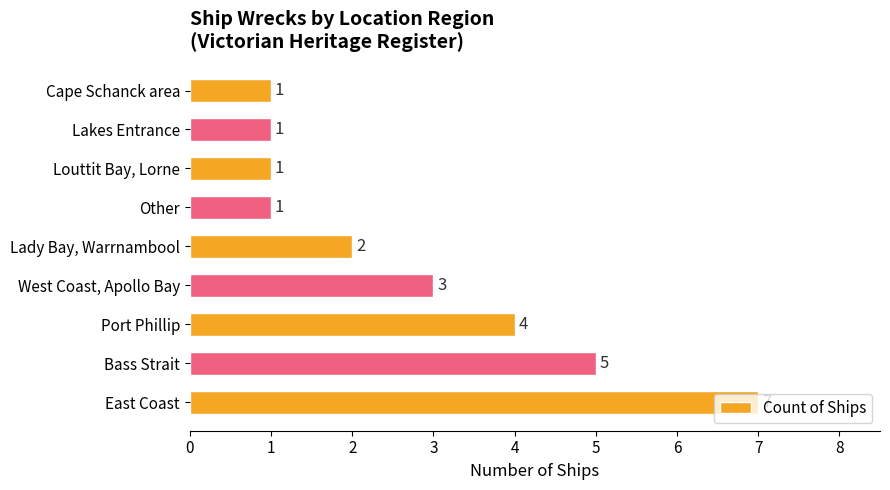

How many bars are there in total?

9